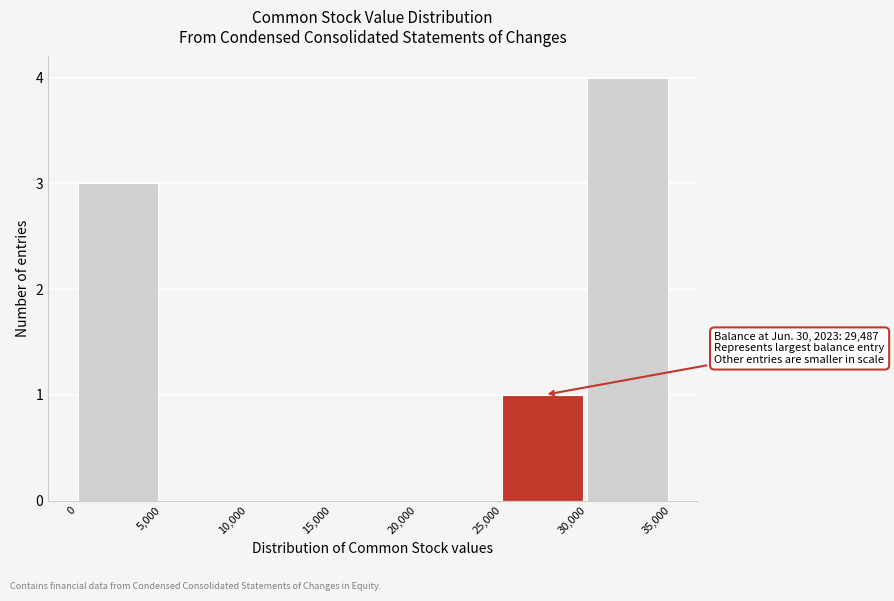

Which range on the x-axis has the tallest bar?

30,000 to 35,000